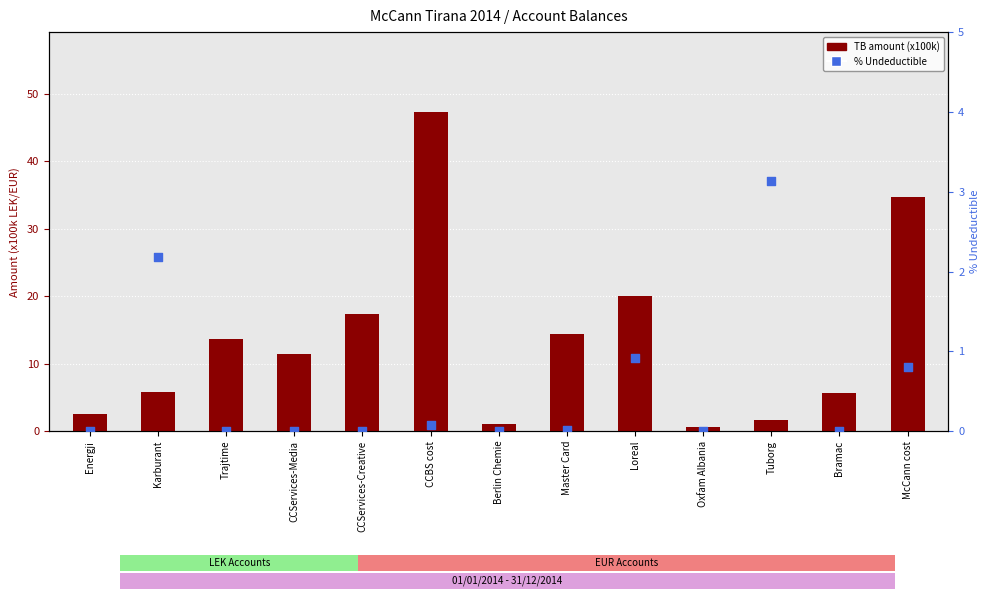

Which series contains the lowest Y value?

% Undeductible